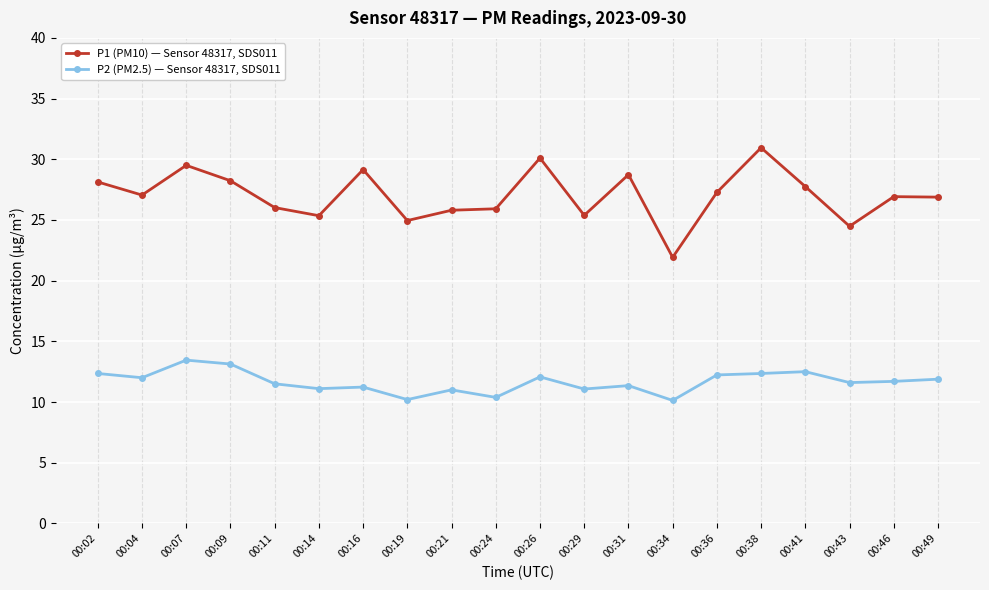

How many lines are shown in the chart?

2